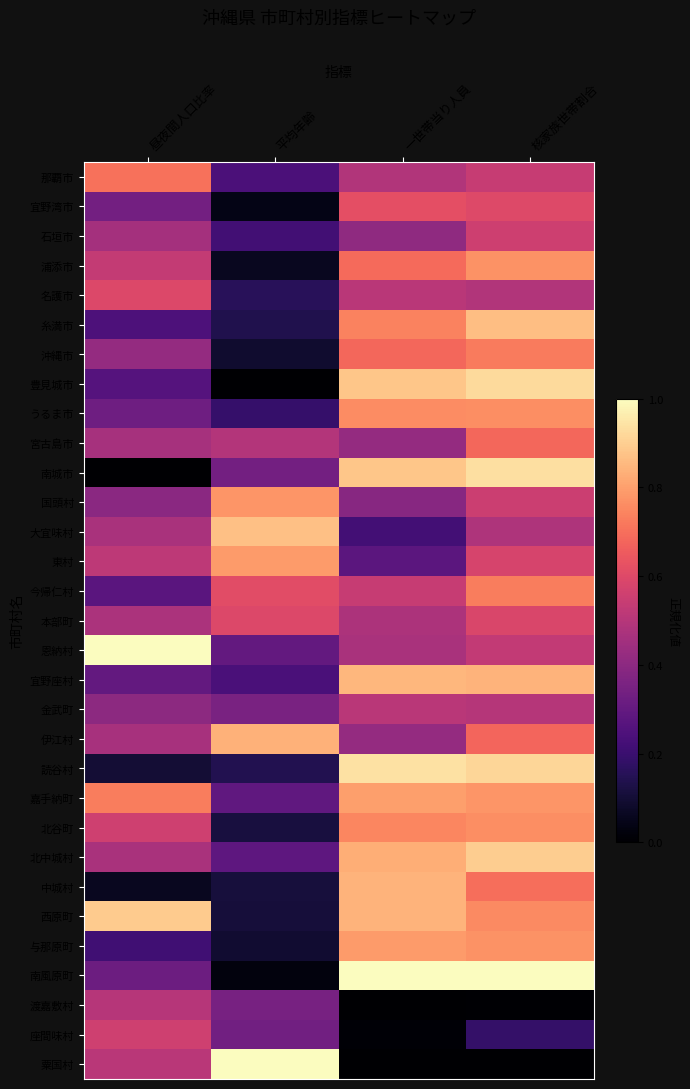

At which category is the sum across all series the highest?

核家族世帯割合